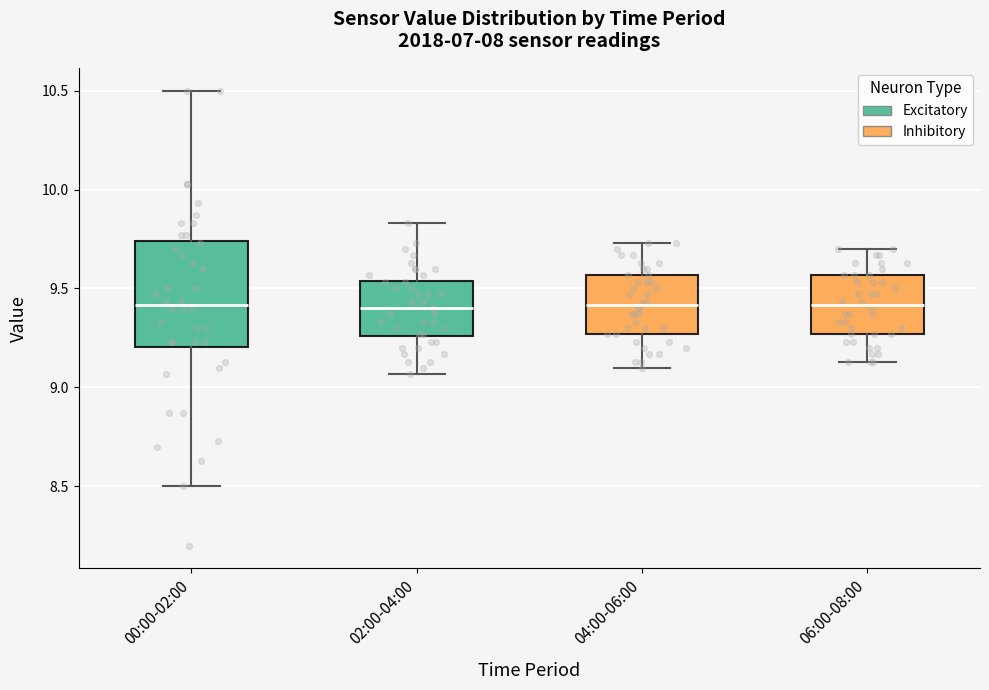

Comparing the boxes themselves (not the whiskers), which one is the tallest?

00:00-02:00